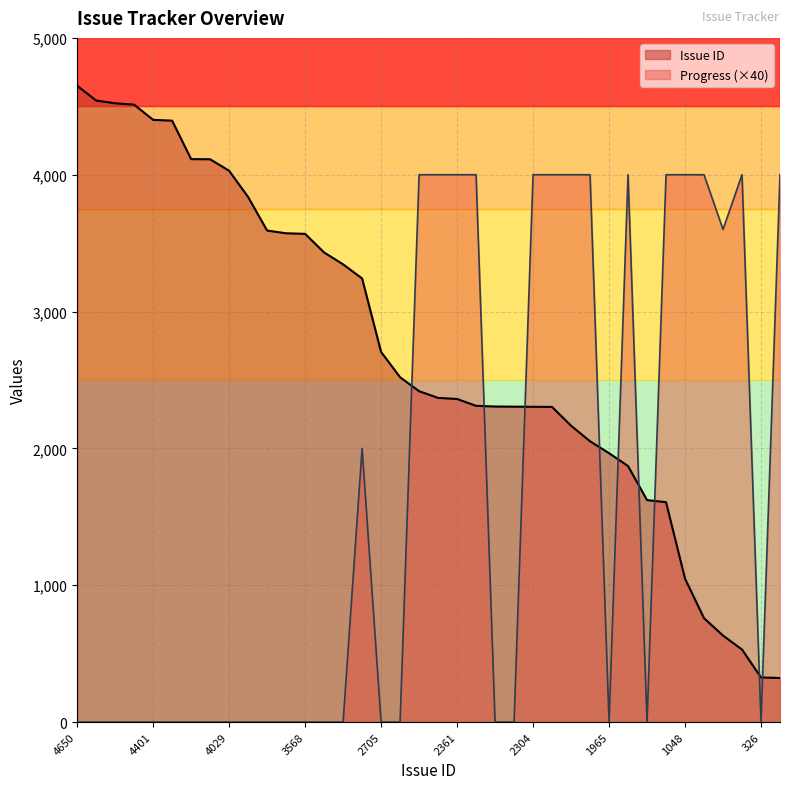

True or false: Progress and Issue ID cross at least once.

True